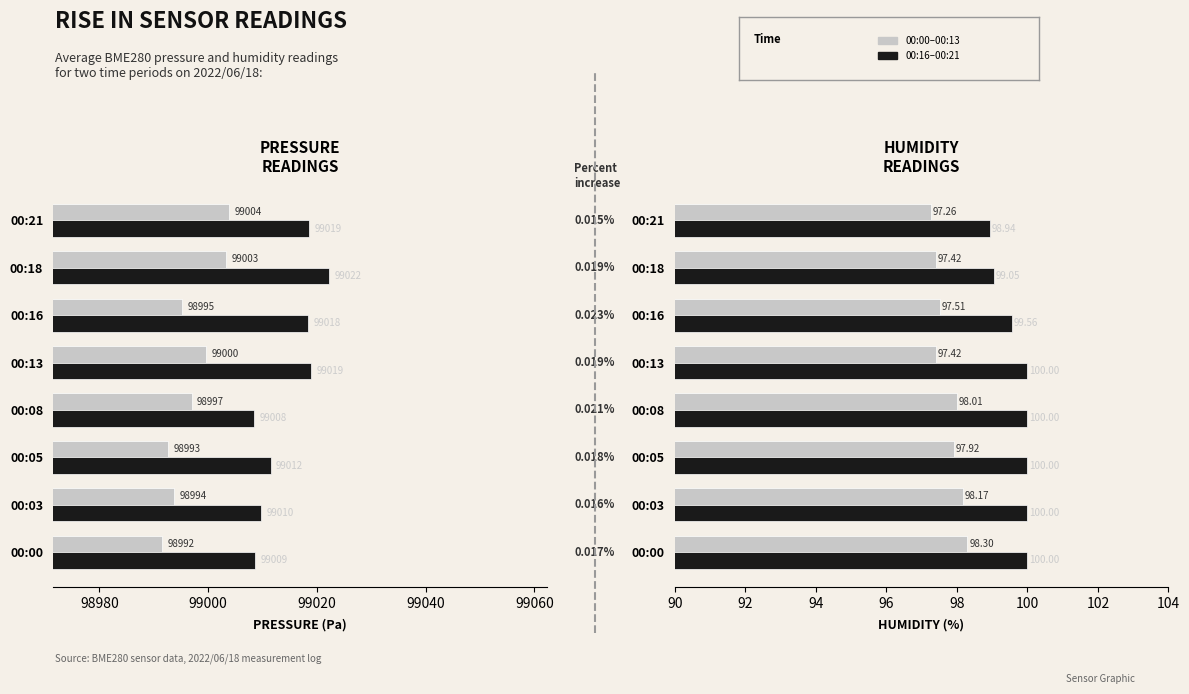

Where does the 1999-2000 series first go above 98996?

00:08